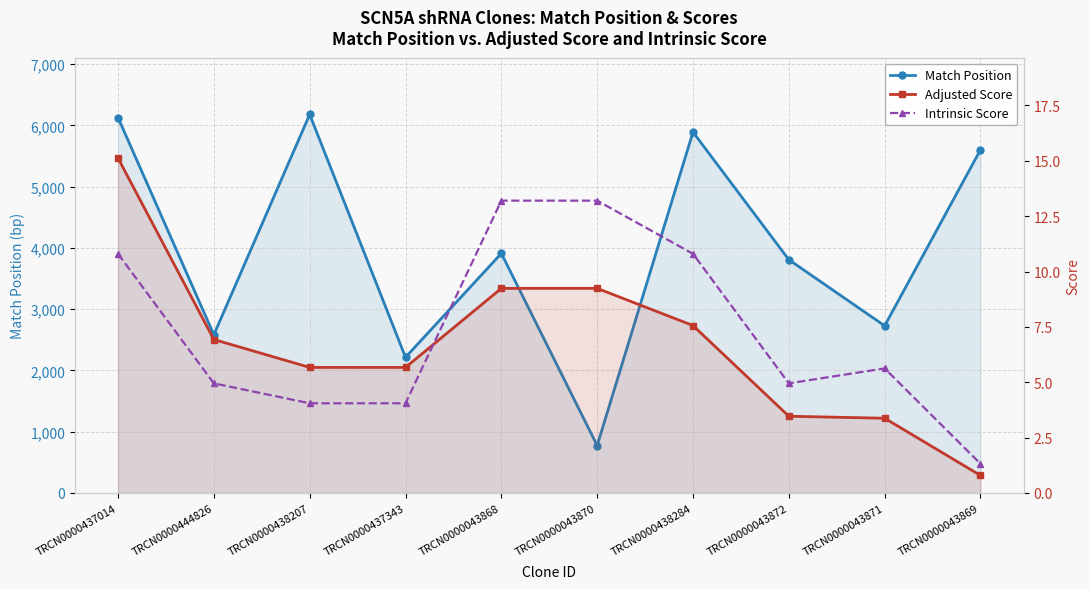

What is the spread (max minus min) of values at TRCN0000438207?

6172.9